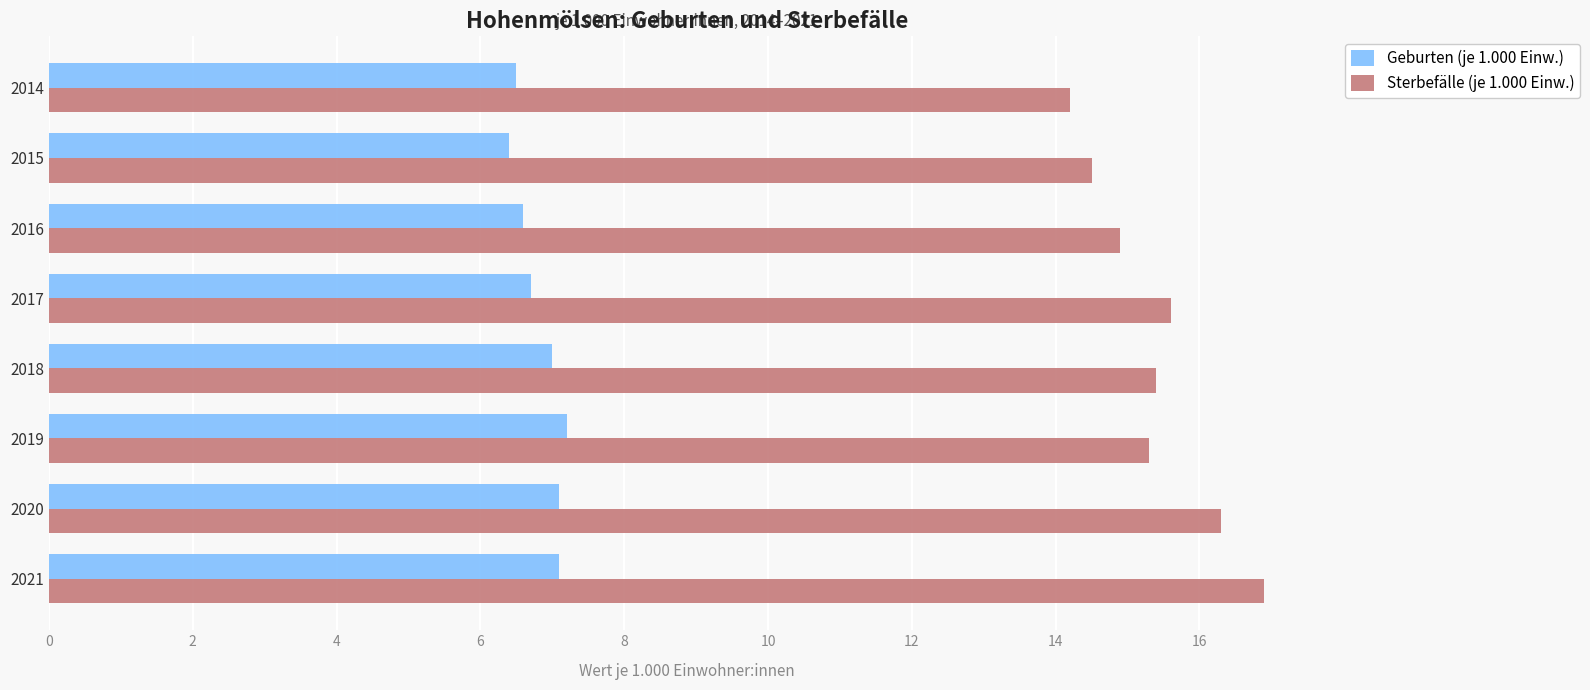

List the series in order of their peak value, highest first.

Sterbefälle (je 1.000 Einw.), Geburten (je 1.000 Einw.)